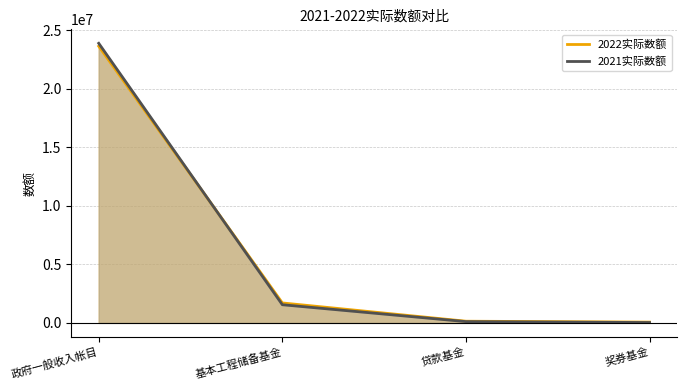

List the series in order of their overall mean, highest first.

2021实际数额, 2022实际数额